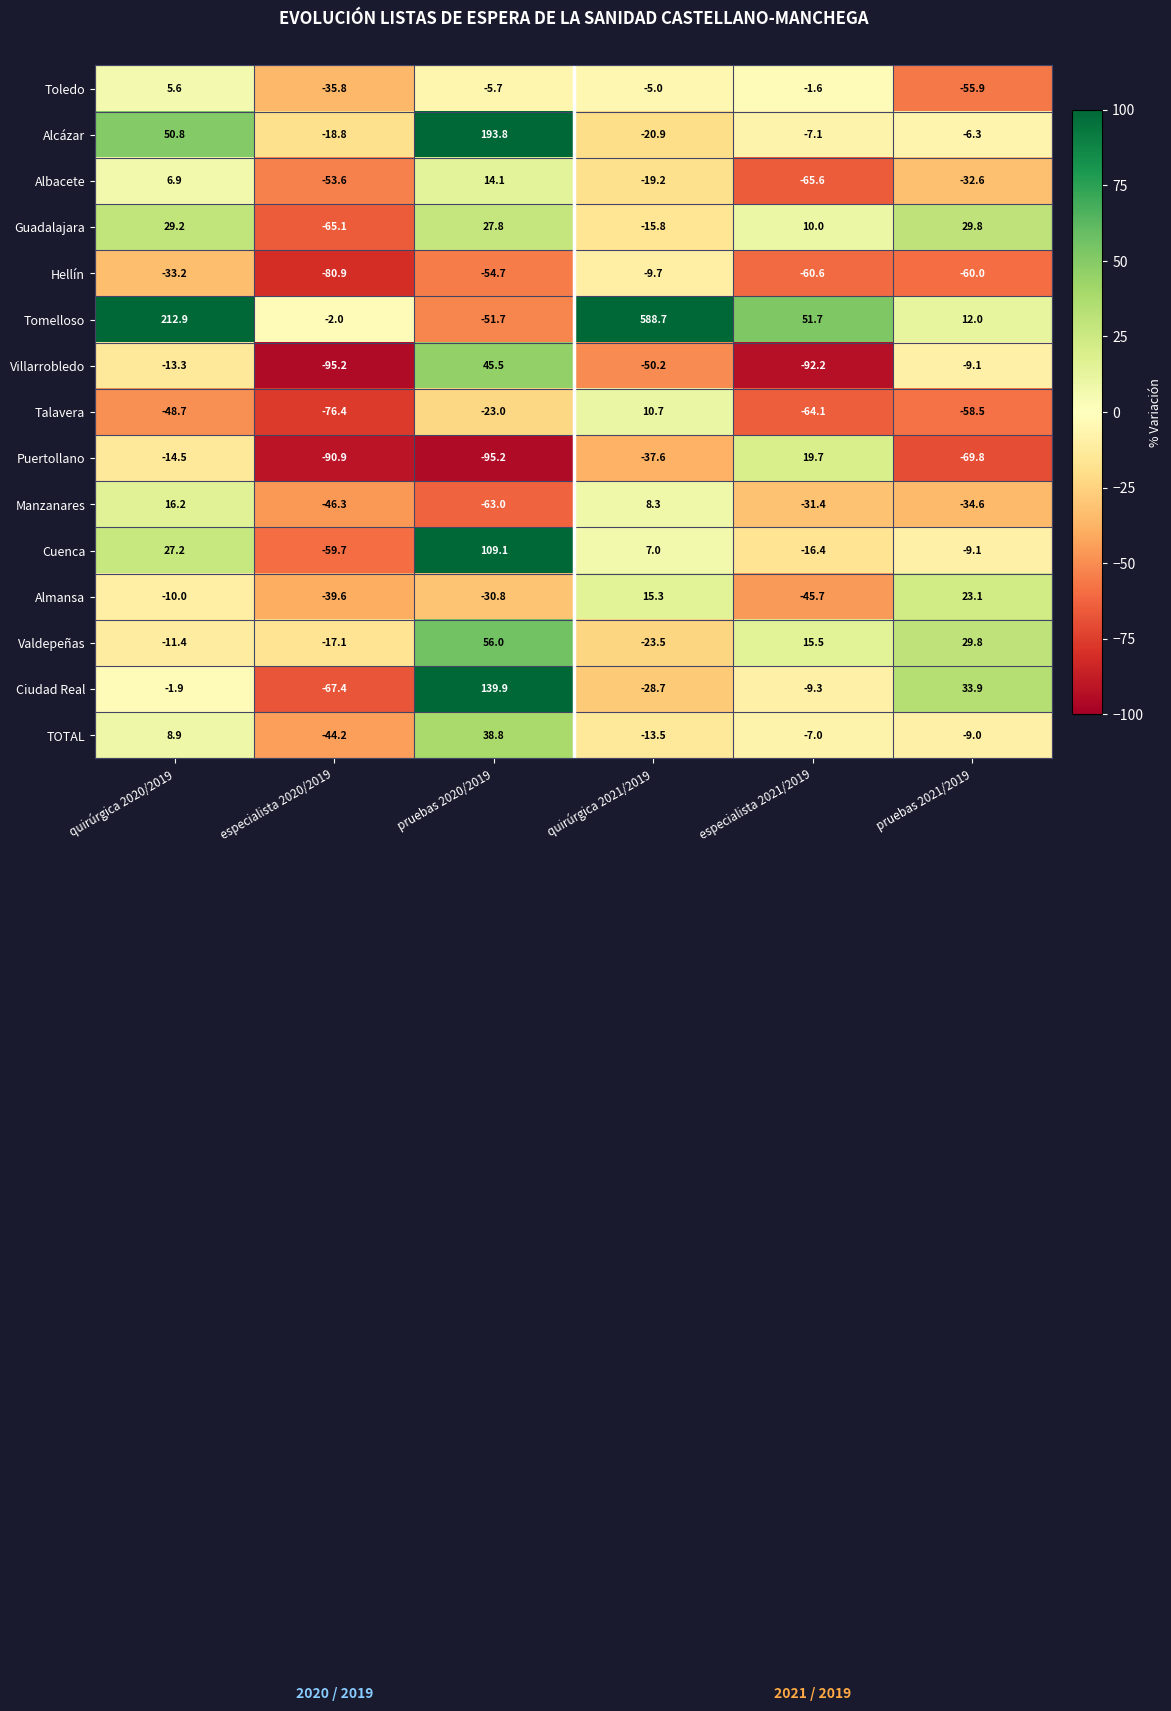

What is the difference between the highest and lowest values at quirúrgica 2021/2019?

638.9